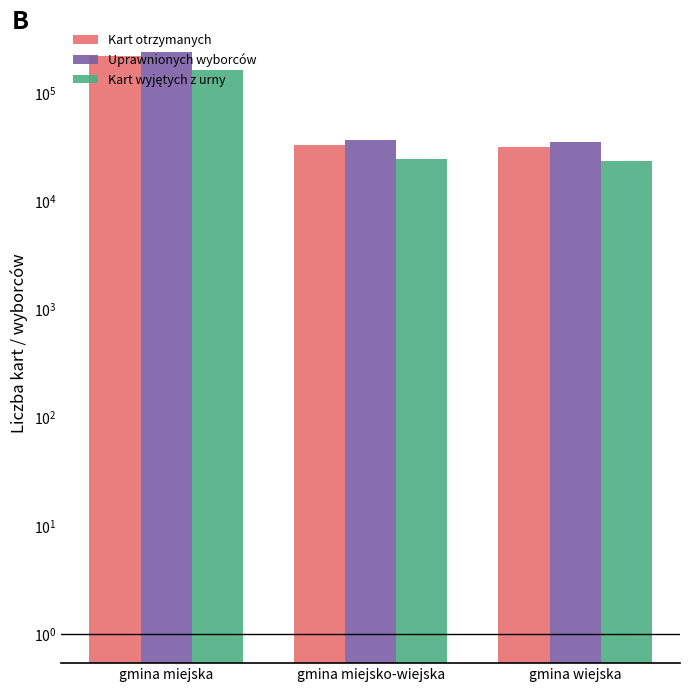

What is the approximate value of Kart wyjętych z urny at gmina miejsko-wiejska?

24300